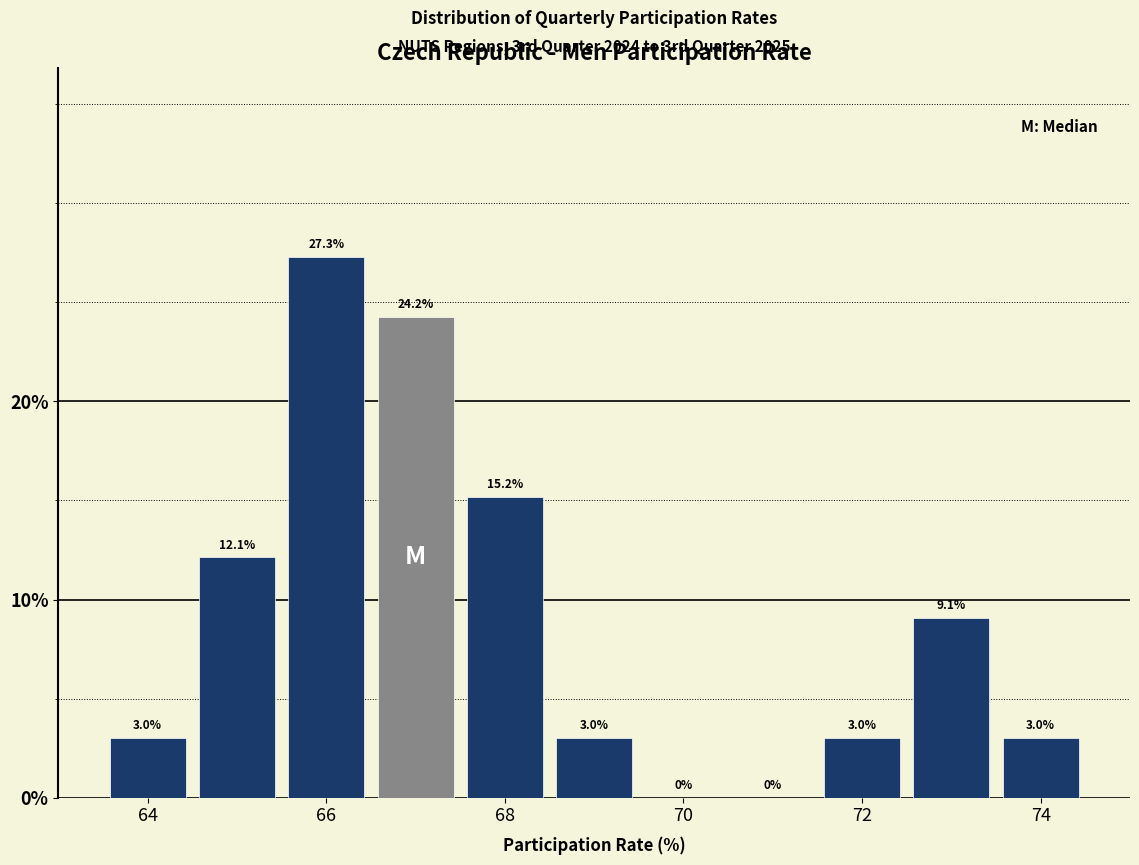

Reading left to right, list every bar in this chart as the range it spans on the x-axis followed by its height. The bar edges are not printed on the chart, so give them approximately, as read against the axis.

63.5 to 64.5: 3.0
64.5 to 65.5: 12.1
65.5 to 66.5: 27.3
66.5 to 67.5: 24.2
67.5 to 68.5: 15.2
68.5 to 69.5: 3.0
69.5 to 70.5: 0.0
70.5 to 71.5: 0.0
71.5 to 72.5: 3.0
72.5 to 73.5: 9.1
73.5 to 74.5: 3.0